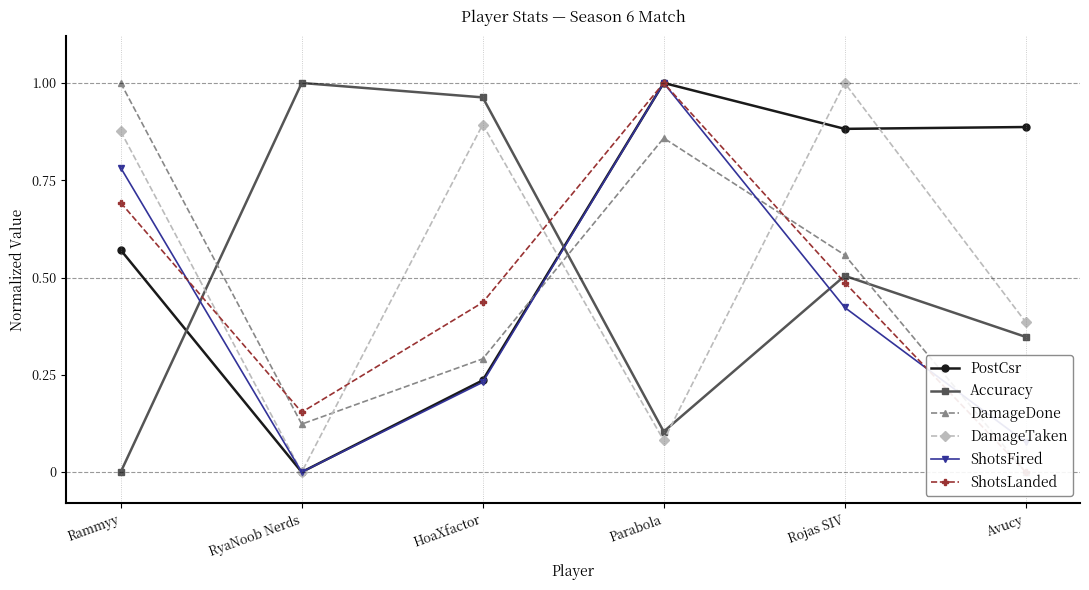

True or false: Accuracy and DamageDone cross at least once.

True